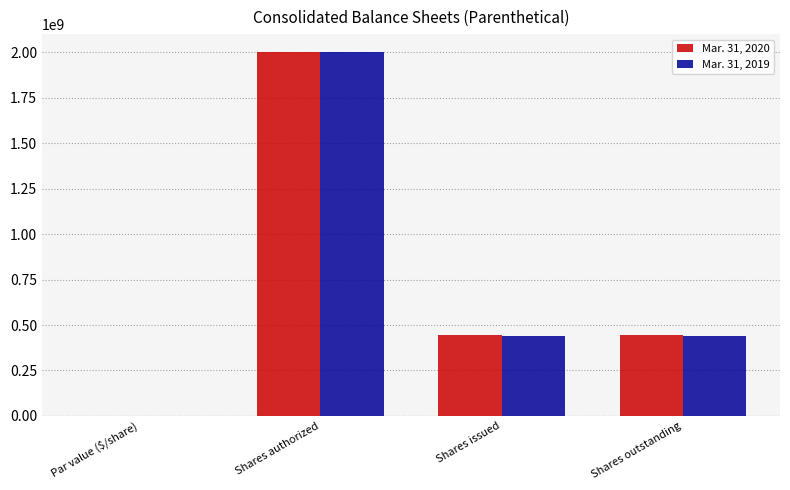

What is the sum of all Mar. 31, 2019 values?

2884539810.6